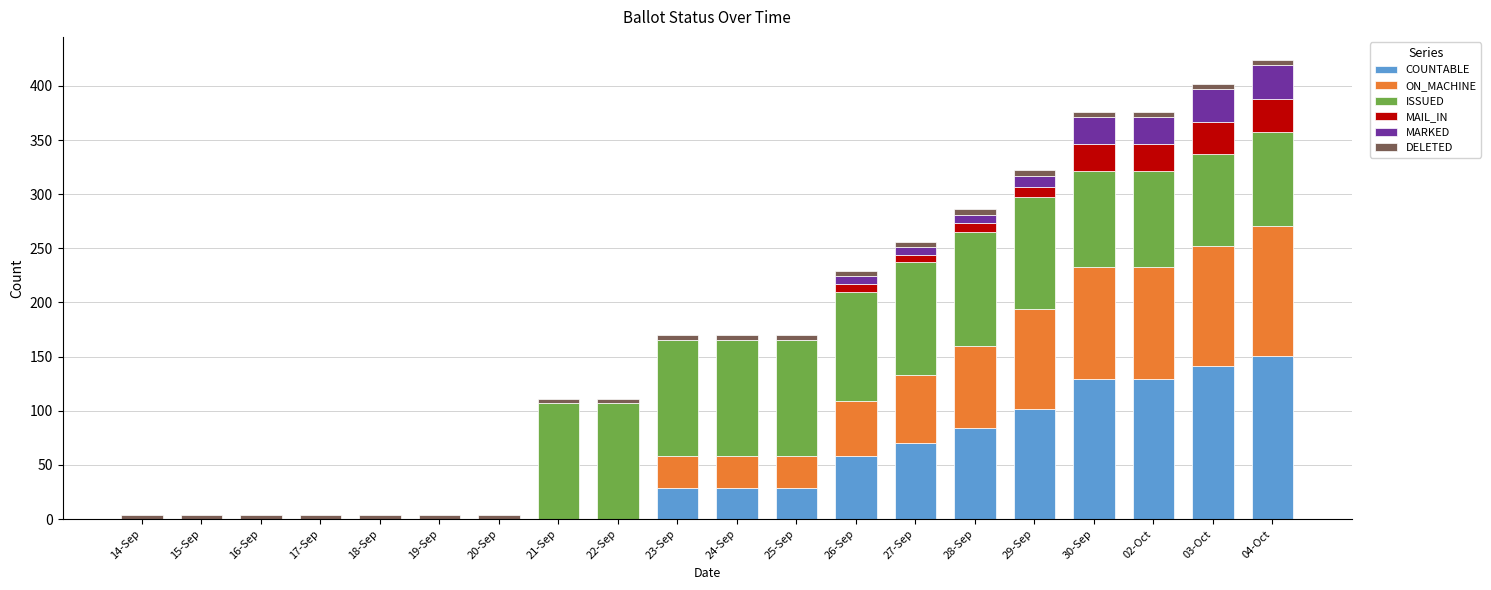

True or false: COUNTABLE has a value of 29 at 24-Sep.

True